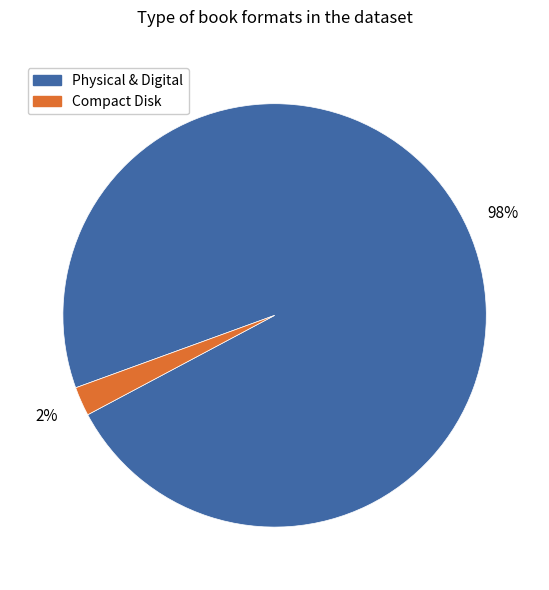

Does any single category account for the majority?

Yes